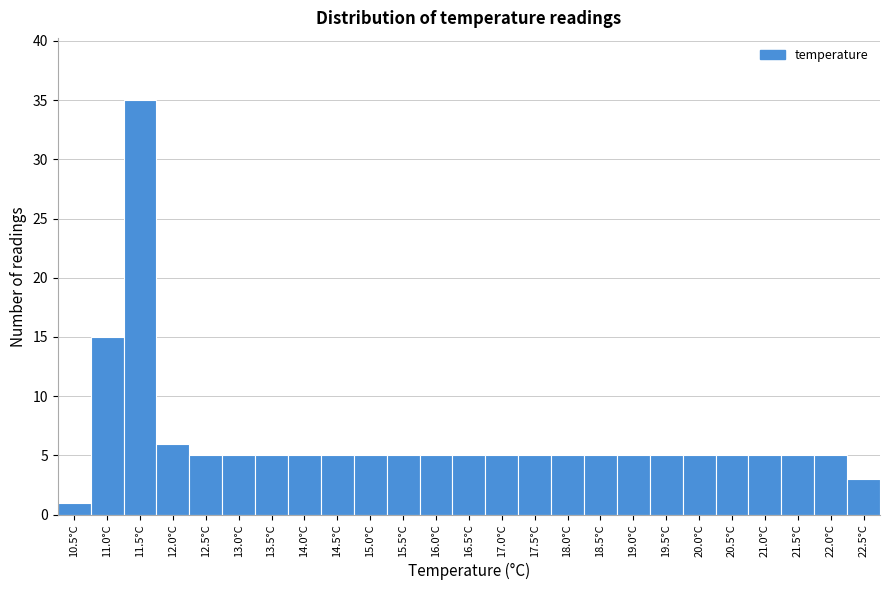

Reading right to left, list all the values displayed in this chart.

22.5°C=3	22.0°C=5	21.5°C=5	21.0°C=5	20.5°C=5	20.0°C=5	19.5°C=5	19.0°C=5	18.5°C=5	18.0°C=5	17.5°C=5	17.0°C=5	16.5°C=5	16.0°C=5	15.5°C=5	15.0°C=5	14.5°C=5	14.0°C=5	13.5°C=5	13.0°C=5	12.5°C=5	12.0°C=6	11.5°C=35	11.0°C=15	10.5°C=1